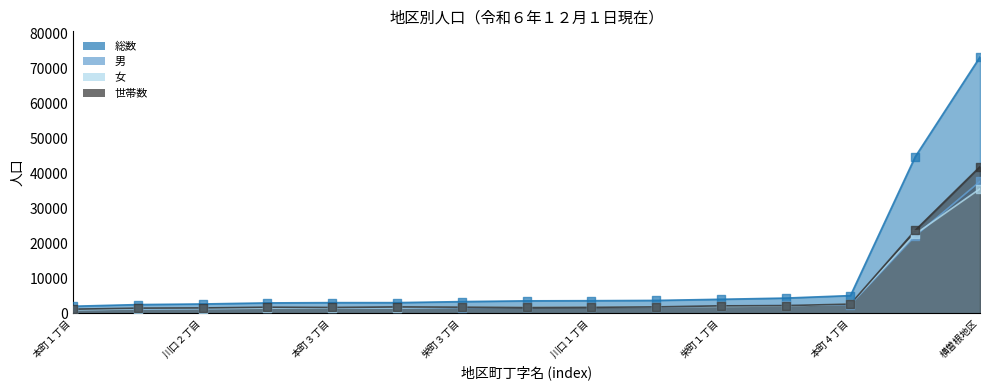

Is the value of 女 at 本町２丁目 greater than the value of 男 at 栄町２丁目?

Yes